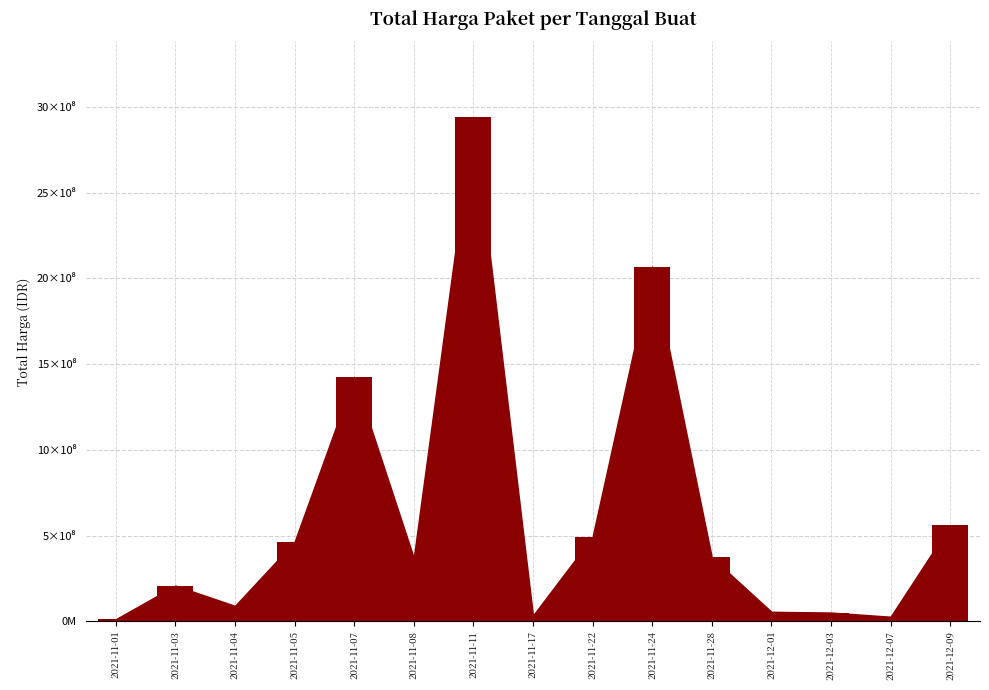

Rank the categories by value from lowest to highest.

2021-11-01, 2021-12-07, 2021-11-17, 2021-12-03, 2021-12-01, 2021-11-04, 2021-11-03, 2021-11-08, 2021-11-28, 2021-11-05, 2021-11-22, 2021-12-09, 2021-11-07, 2021-11-24, 2021-11-11